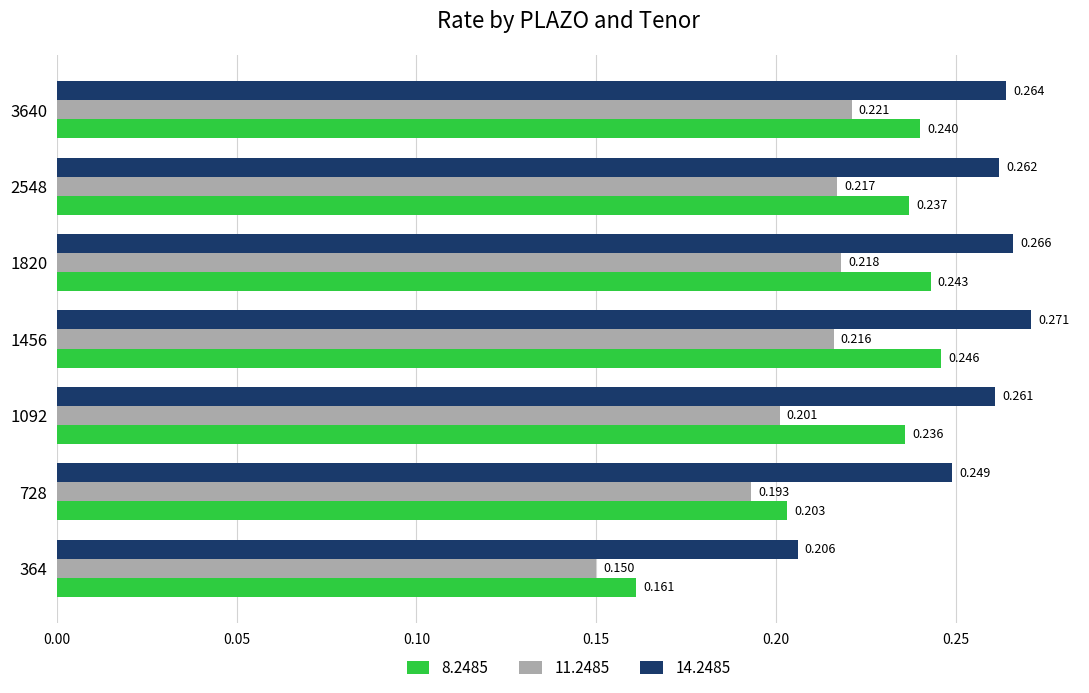

What are all the series names shown in the legend?

8.2485, 11.2485, 14.2485